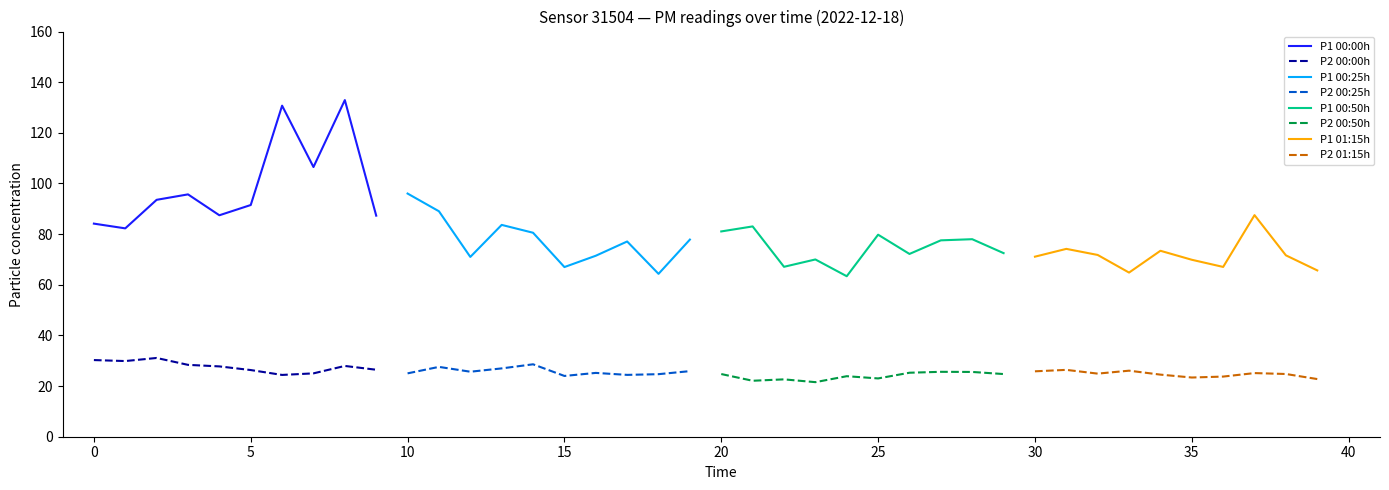

What is the maximum value for P1 00:00h?

132.9